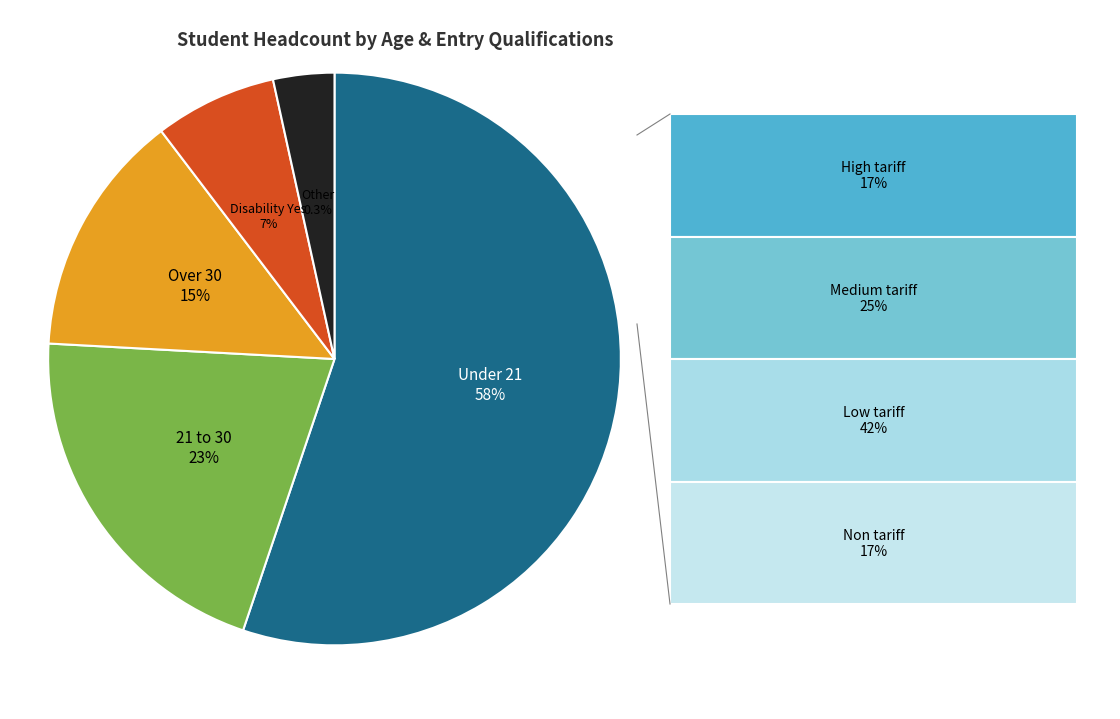

To the nearest percent, what portion does Over 30 represent?

15%